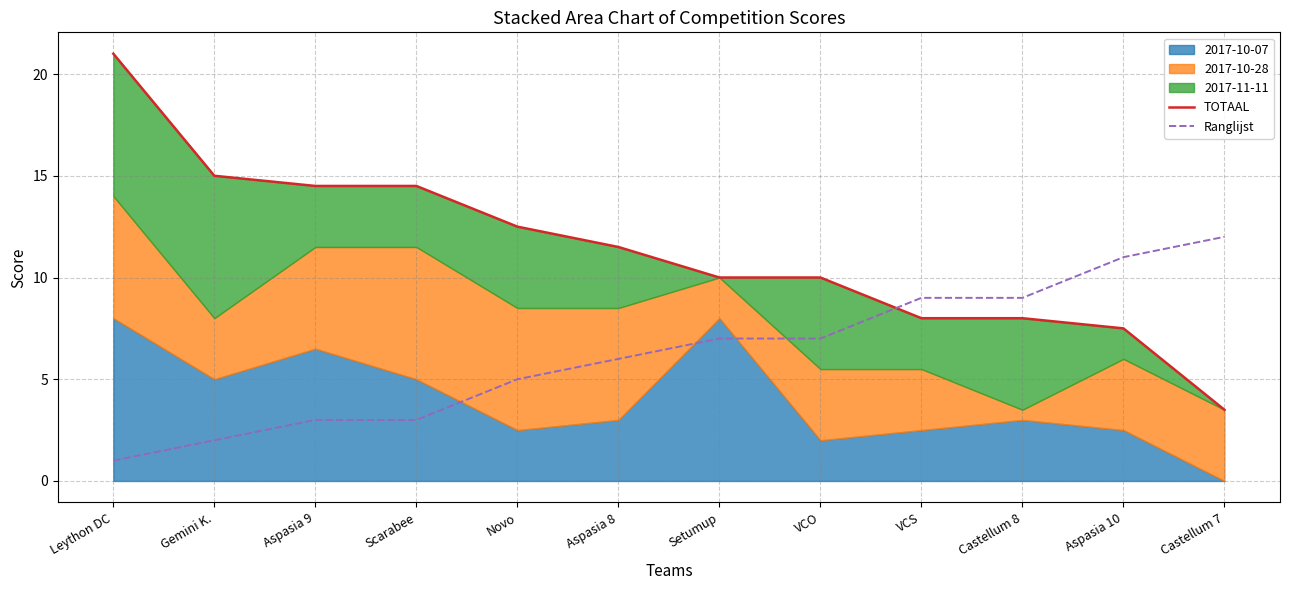

At how many categories does at least one series exceed 15?

1